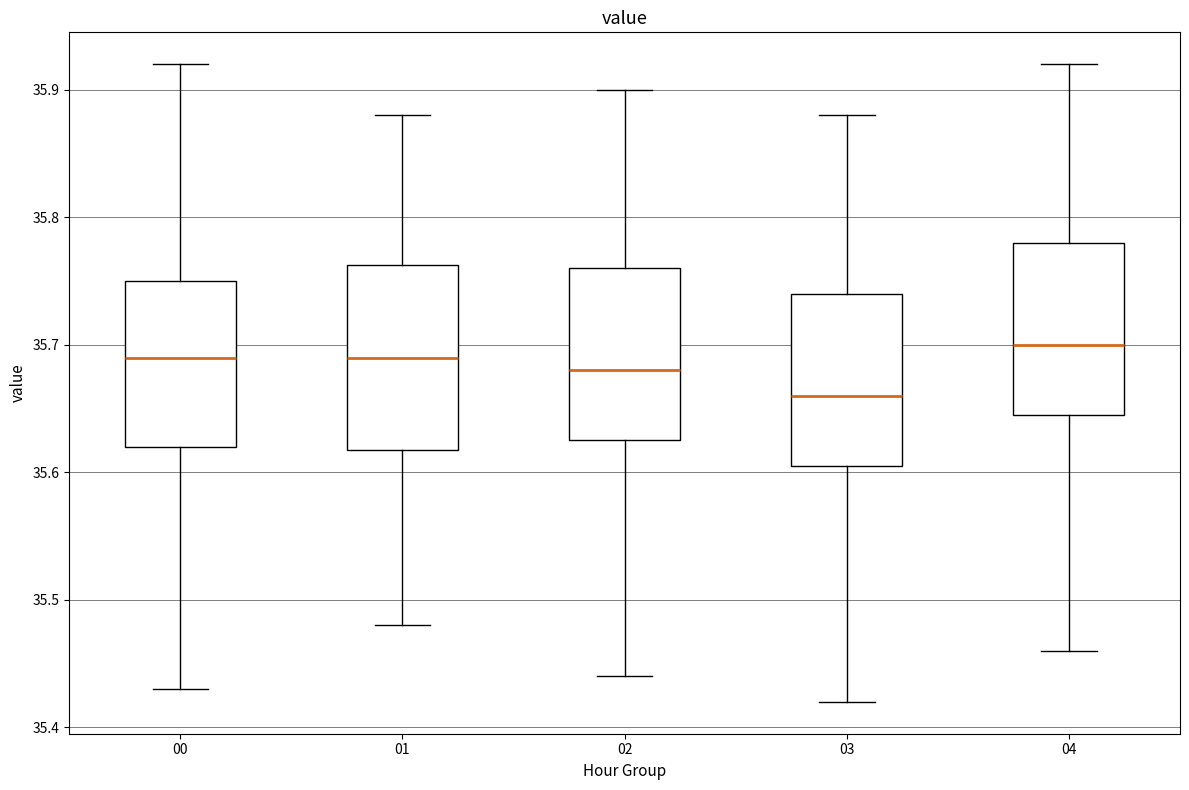

Reading left to right, transcribe this box plot: for each box, give where its median line is, the range the box spans, and where its two whiskers end, as read against the y-axis. The values are not printed on the chart, so give them approximately, as read against the axis.

00: median 35.69, box 35.62 to 35.75, whiskers 35.43 to 35.92
01: median 35.69, box 35.62 to 35.76, whiskers 35.48 to 35.88
02: median 35.68, box 35.63 to 35.76, whiskers 35.44 to 35.90
03: median 35.66, box 35.61 to 35.74, whiskers 35.42 to 35.88
04: median 35.70, box 35.65 to 35.78, whiskers 35.46 to 35.92